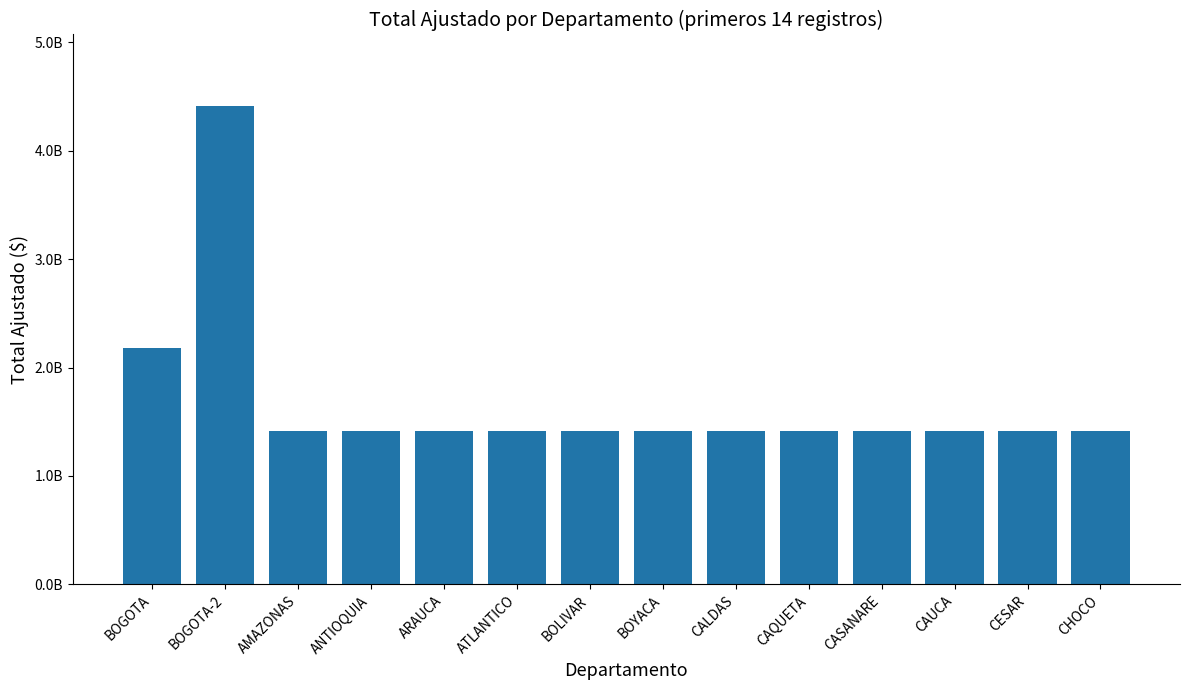

What is the maximum value shown in the chart?

4409281552